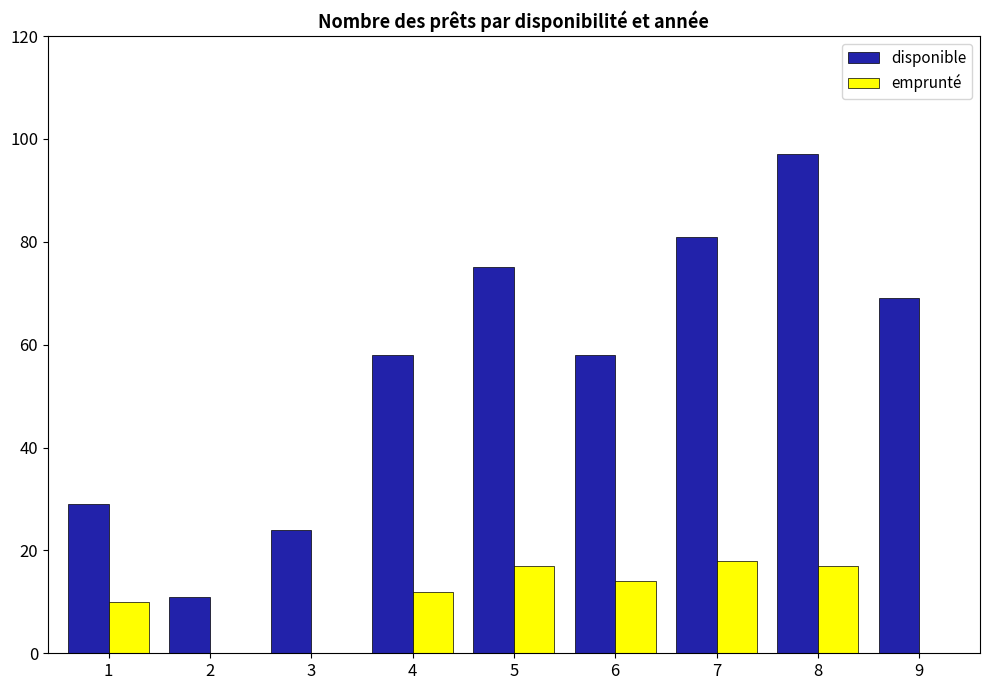

What is the sum of the disponible values at 4 and 6?

116